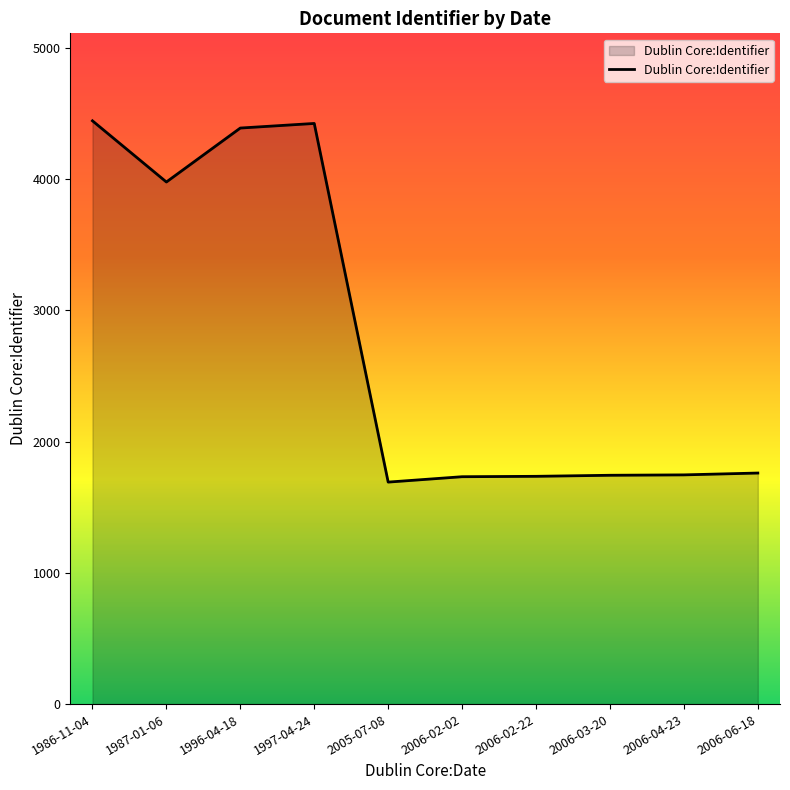

What is the difference between the values at 2006-03-20 and 1987-01-06?

2234